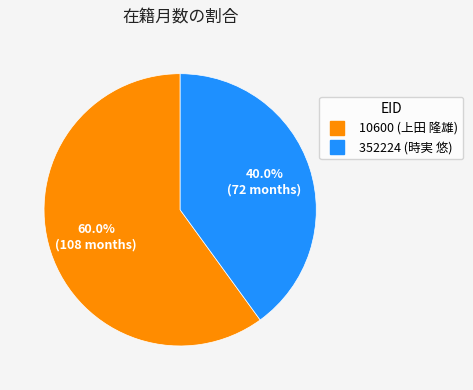

True or false: 352224 accounts for 40% of the total.

True